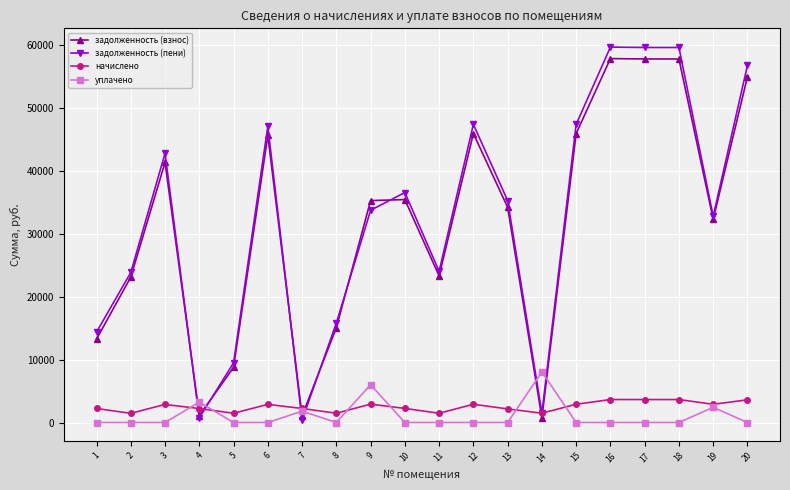

True or false: начислено has more than 0 points higher than both neighbors.

True